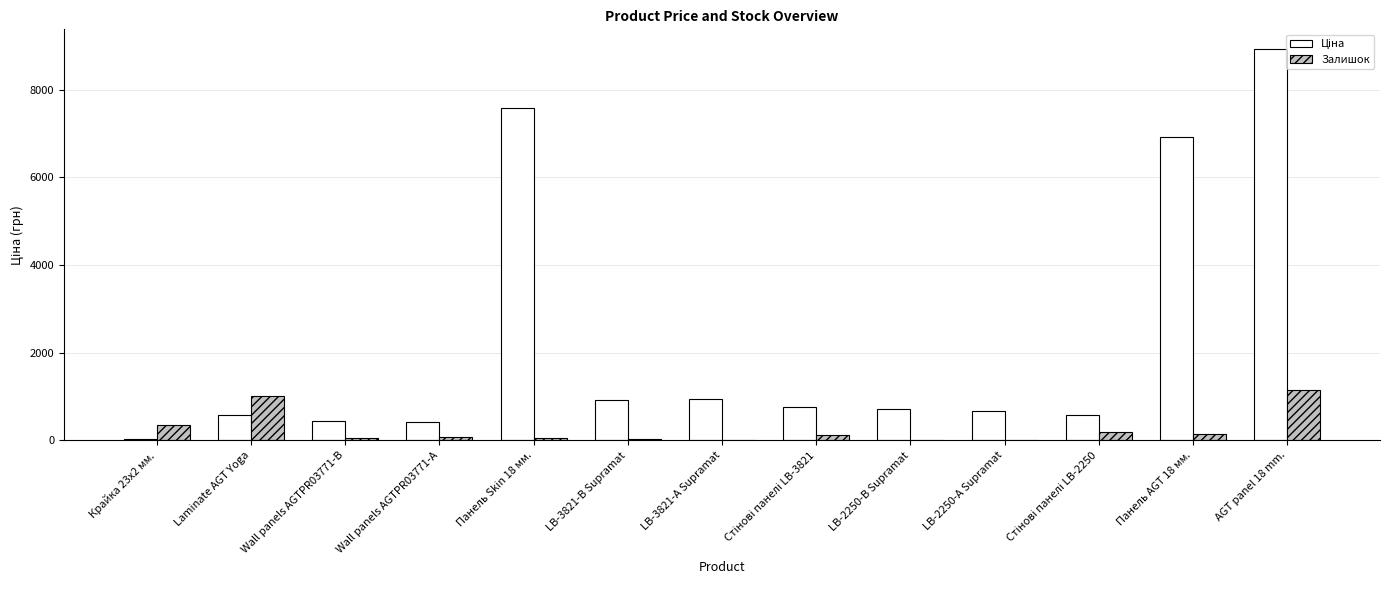

Is it true that Залишок equals 19.0 at LB-2250-А Supramat?

True